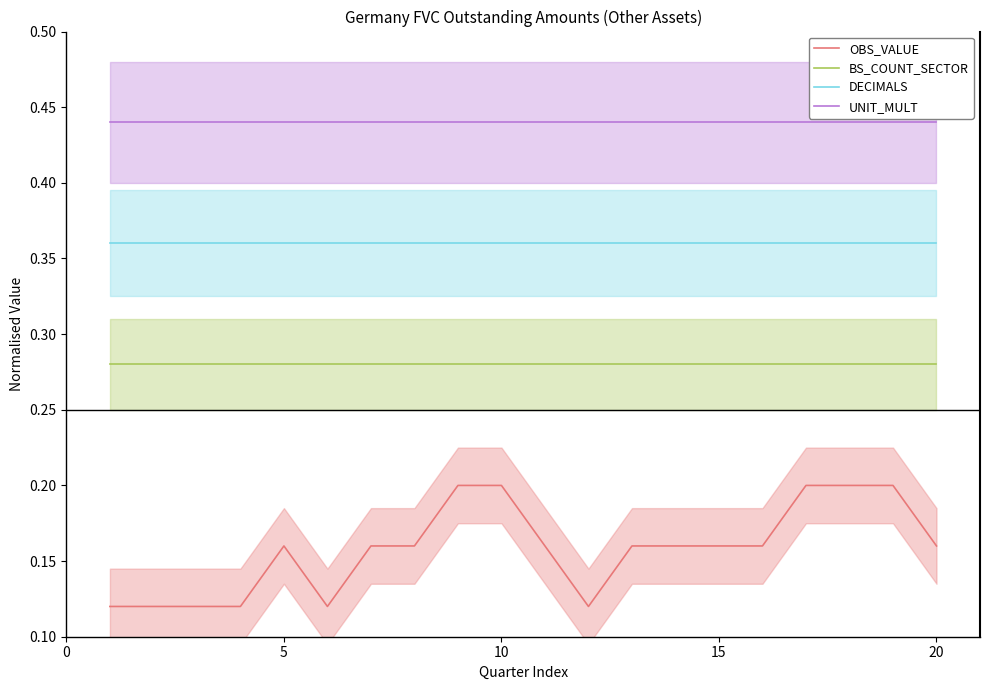

Which series has the widest spread of values?

OBS_VALUE